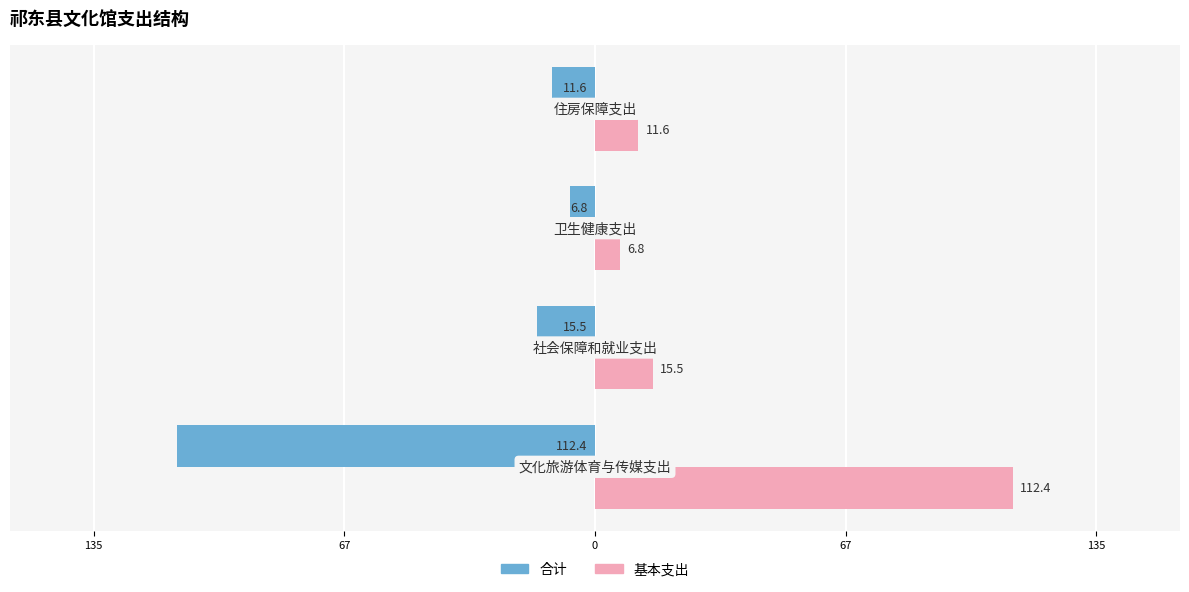

What are all the series names shown in the legend?

合计, 基本支出